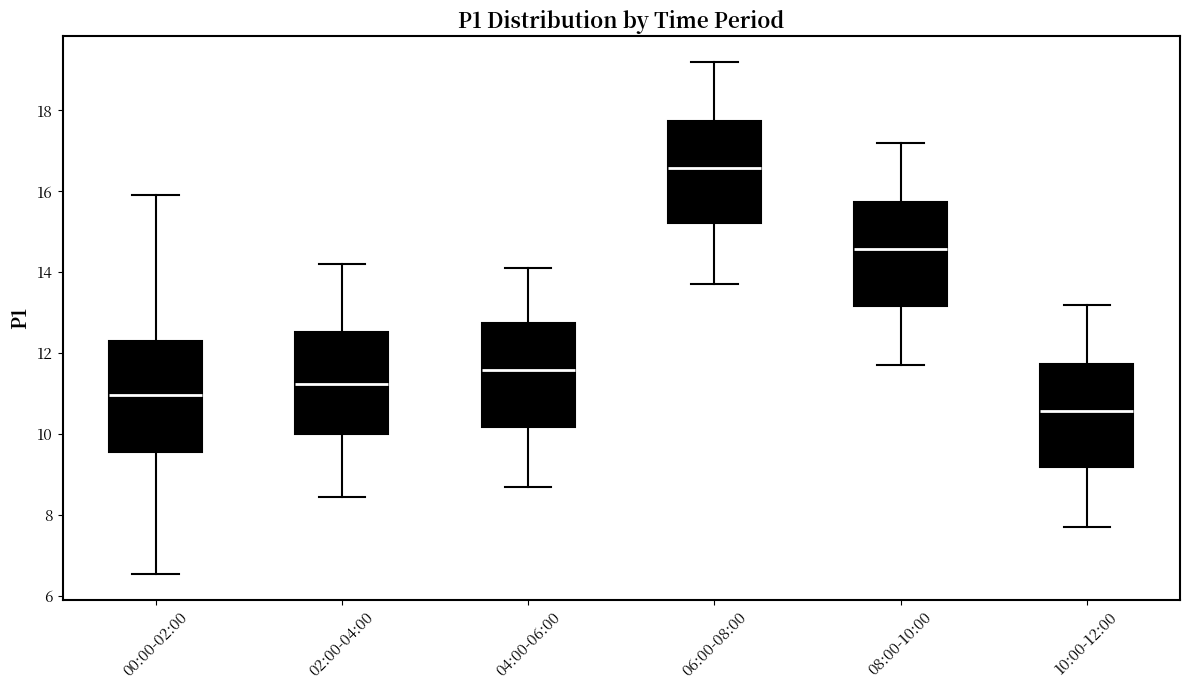

Reading left to right, read every box against the y-axis: the position of its median line, the range the box covers, and the ends of its whiskers. The values are not printed on the chart, so give them approximately, as read against the axis.

00:00-02:00: median 11.0, box 9.6 to 12.2, whiskers 6.6 to 16.0
02:00-04:00: median 11.2, box 10.0 to 12.6, whiskers 8.4 to 14.2
04:00-06:00: median 11.6, box 10.2 to 12.8, whiskers 8.8 to 14.2
06:00-08:00: median 16.6, box 15.2 to 17.8, whiskers 13.8 to 19.2
08:00-10:00: median 14.6, box 13.2 to 15.8, whiskers 11.8 to 17.2
10:00-12:00: median 10.6, box 9.2 to 11.8, whiskers 7.8 to 13.2